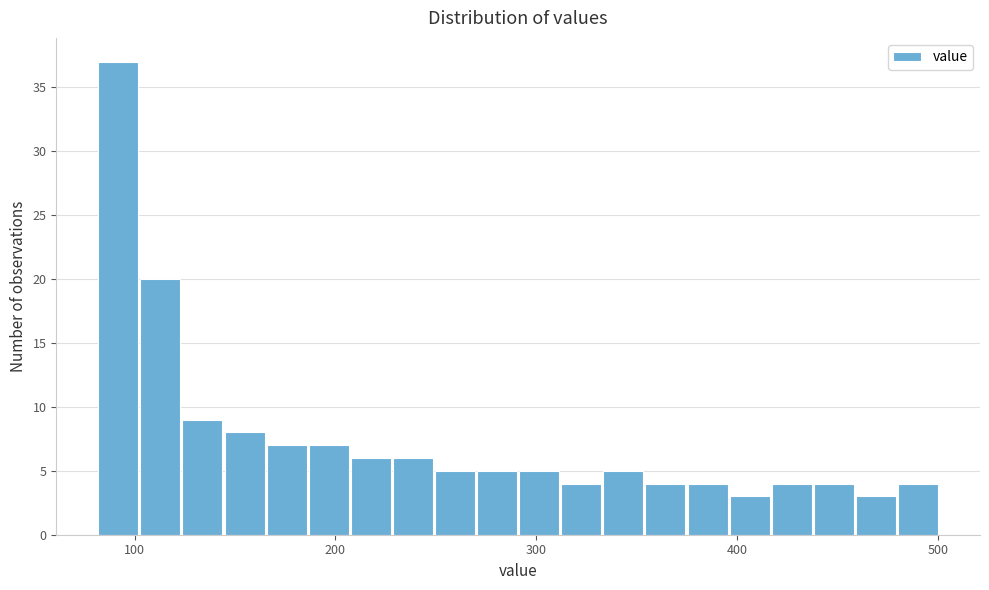

Around what value on the x-axis is the tallest bar? Give the approximate position of its centre, as read against the axis.

90